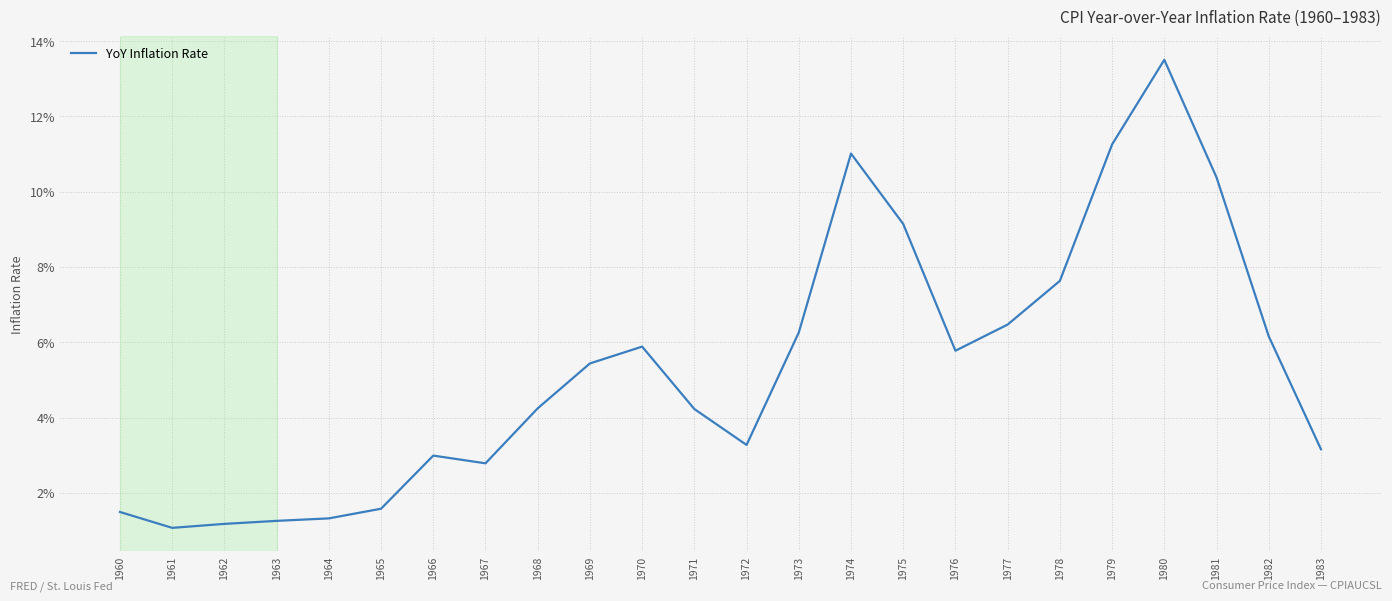

Is it true that the value at 1973 is 0.0?

False